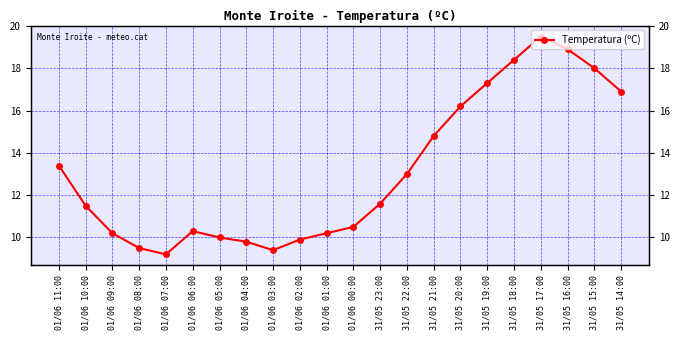

Does the chart display data point markers on the line(s)?

Yes